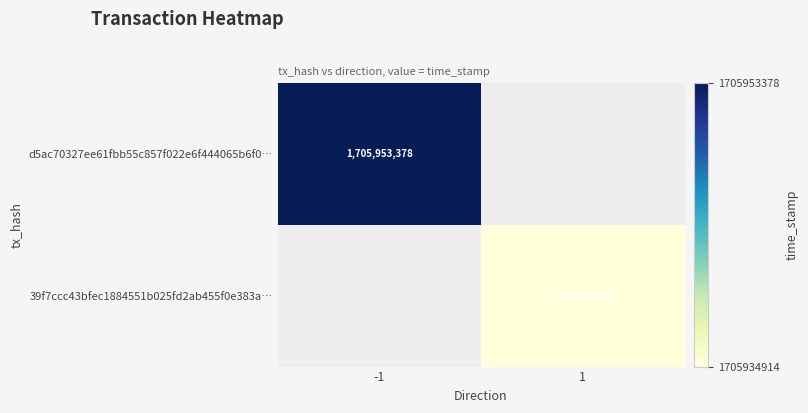

True or false: d5ac70327ee61fbb55c857f022e6f444065b6f0… has a value of 1705953378 at -1.

True